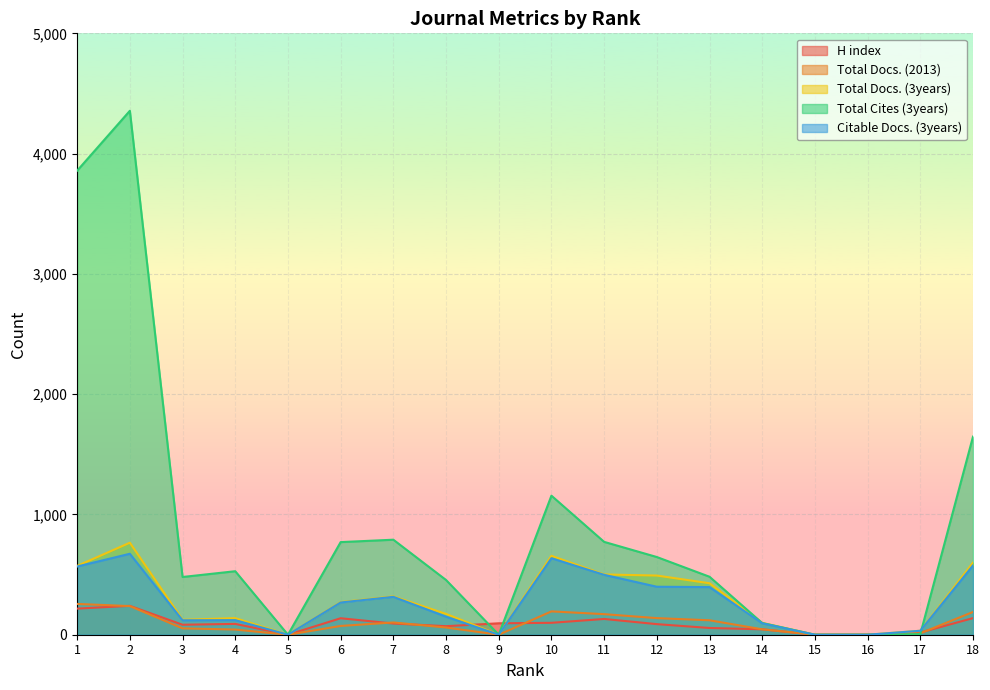

At how many categories does at least one series exceed 923?

4